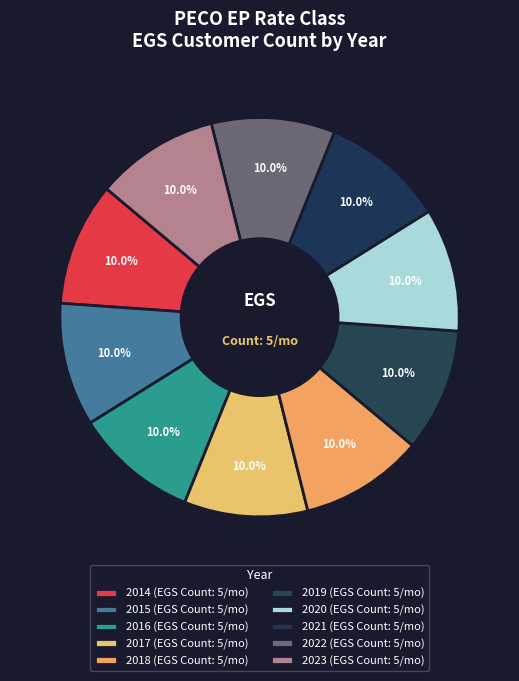

Is there a majority slice in this chart?

No